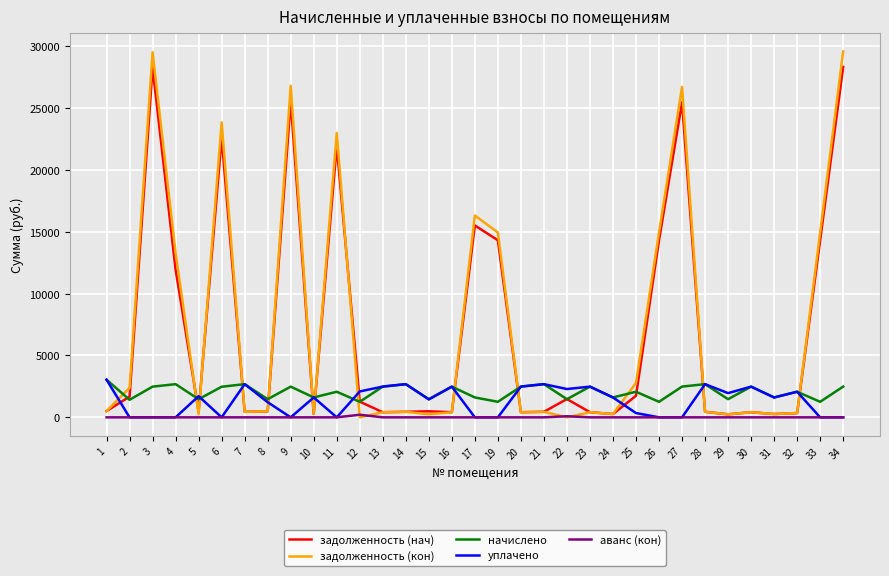

Between which two adjacent categories do задолженность (кон) and начислено first intersect?

1 and 2